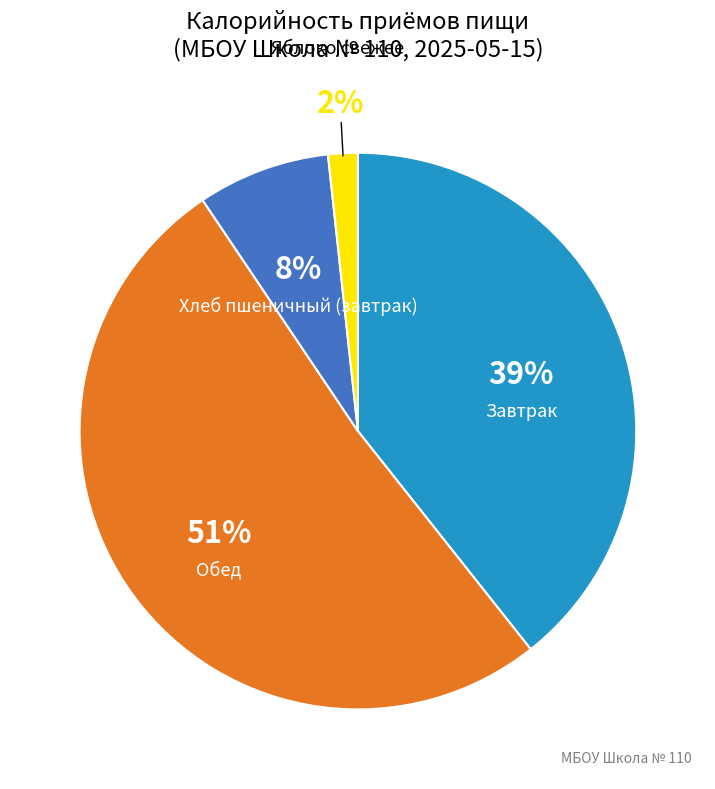

What is the largest slice in the pie chart?

Обед